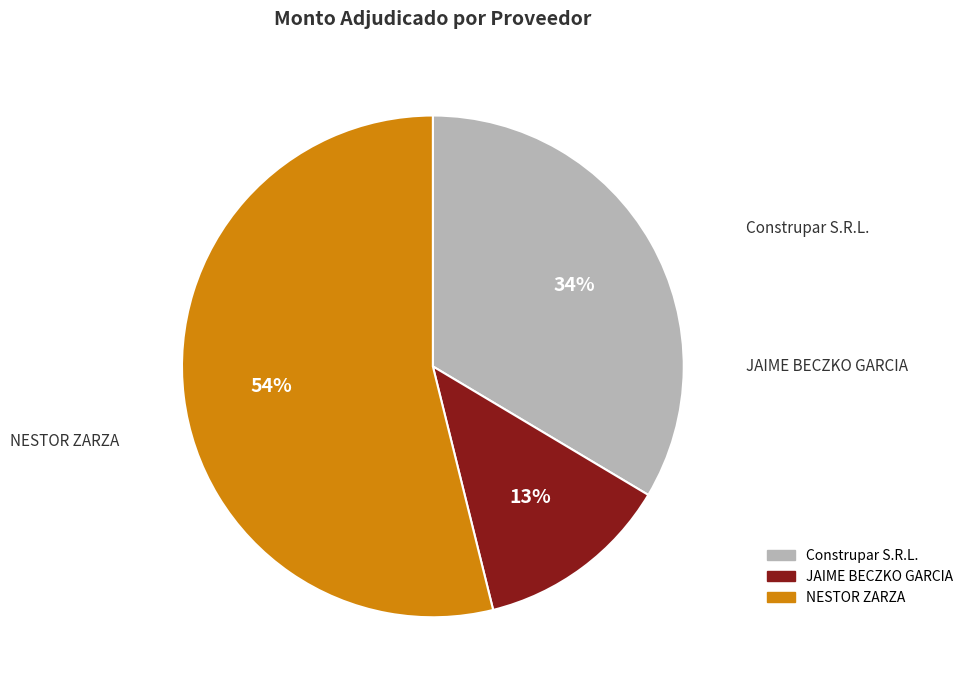

Is there a majority slice in this chart?

Yes